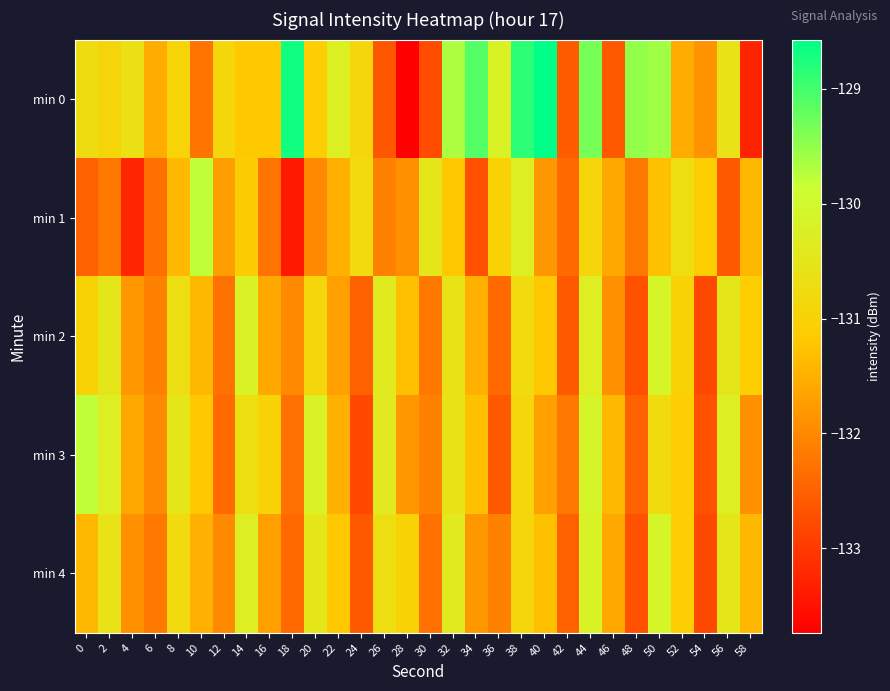

Which label corresponds to the largest value in the chart?

40